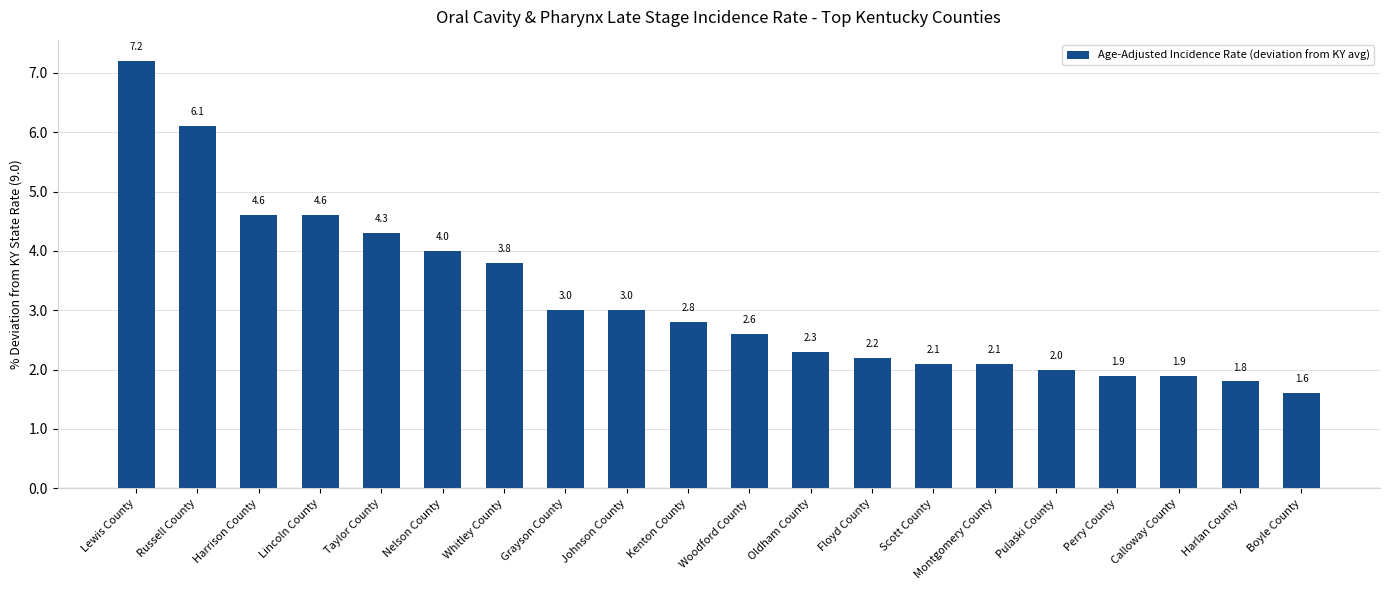

Reading left to right, what are all the values shown in this chart?

7.2	6.1	4.6	4.6	4.3	4.0	3.8	3.0	3.0	2.8	2.6	2.3	2.2	2.1	2.1	2.0	1.9	1.9	1.8	1.6